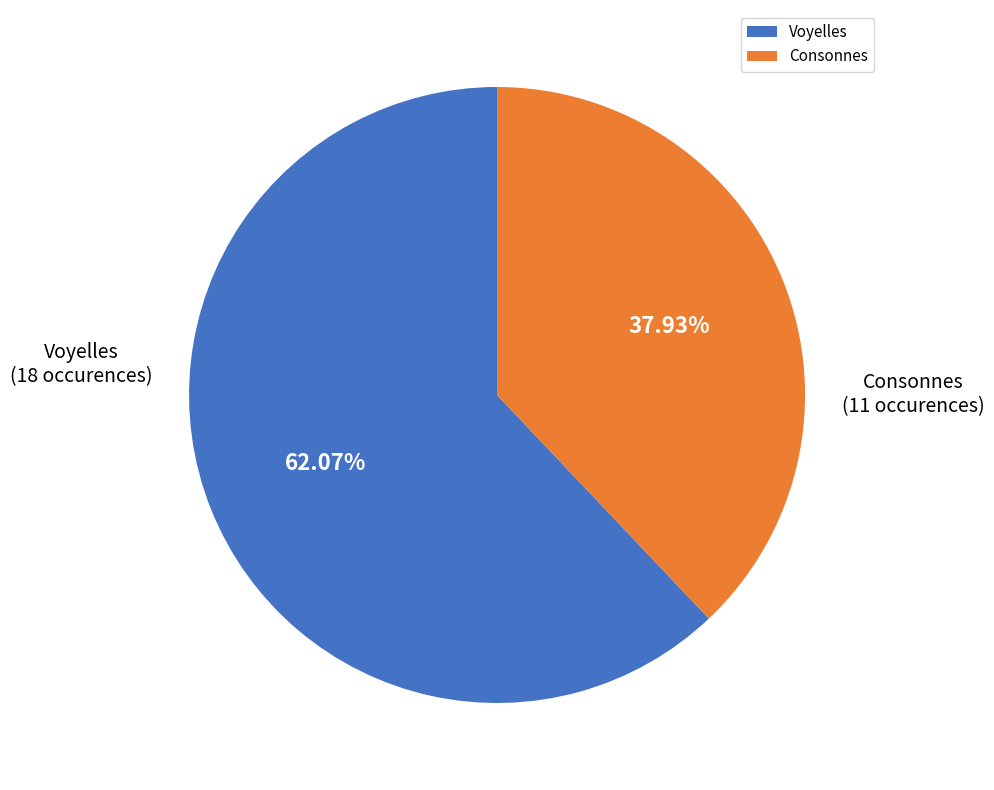

Between Consonnes and Voyelles, which is larger?

Voyelles